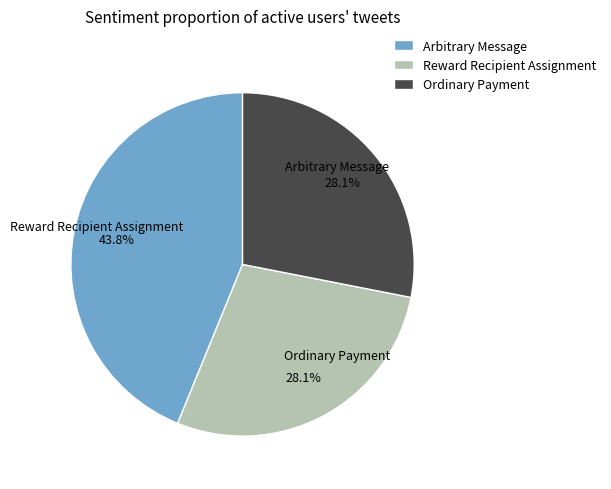

Count the number of slices in the pie.

3